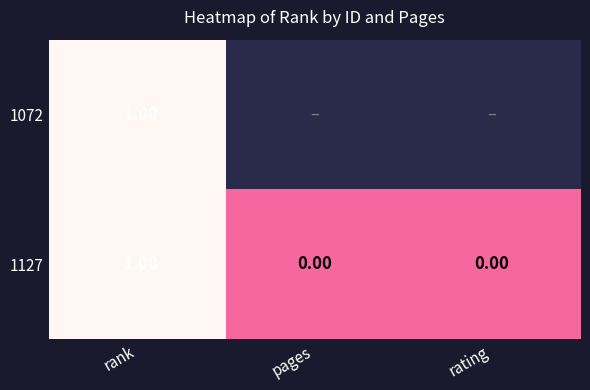

Rank the series at rank from lowest to highest value.

1072, 1127